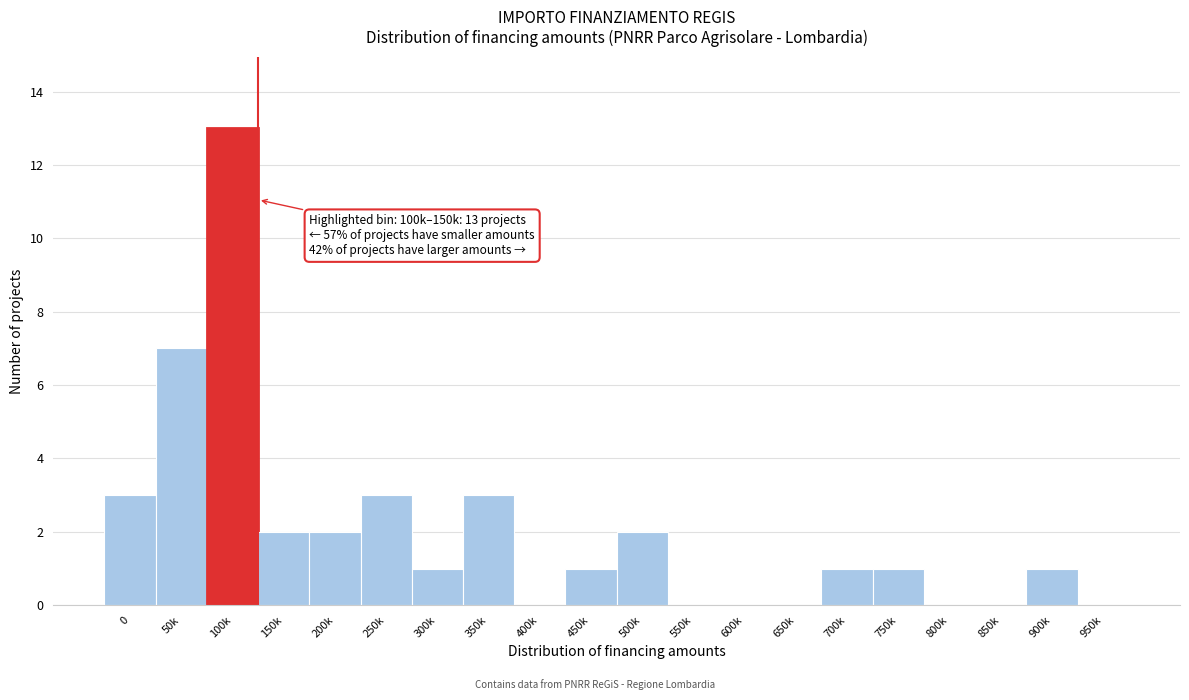

Reading left to right, what are all the values shown in this chart?

0=3	50k=7	100k=13	150k=2	200k=2	250k=3	300k=1	350k=3	400k=0	450k=1	500k=2	550k=0	600k=0	650k=0	700k=1	750k=1	800k=0	850k=0	900k=1	950k=0